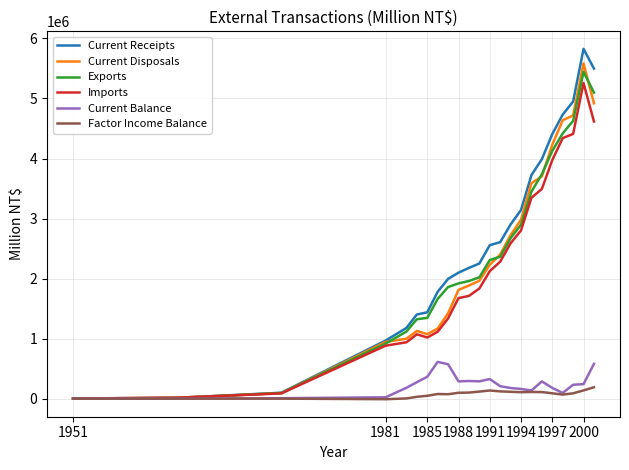

What is the difference between the maximum and minimum values in the Current Receipts series?

5824994